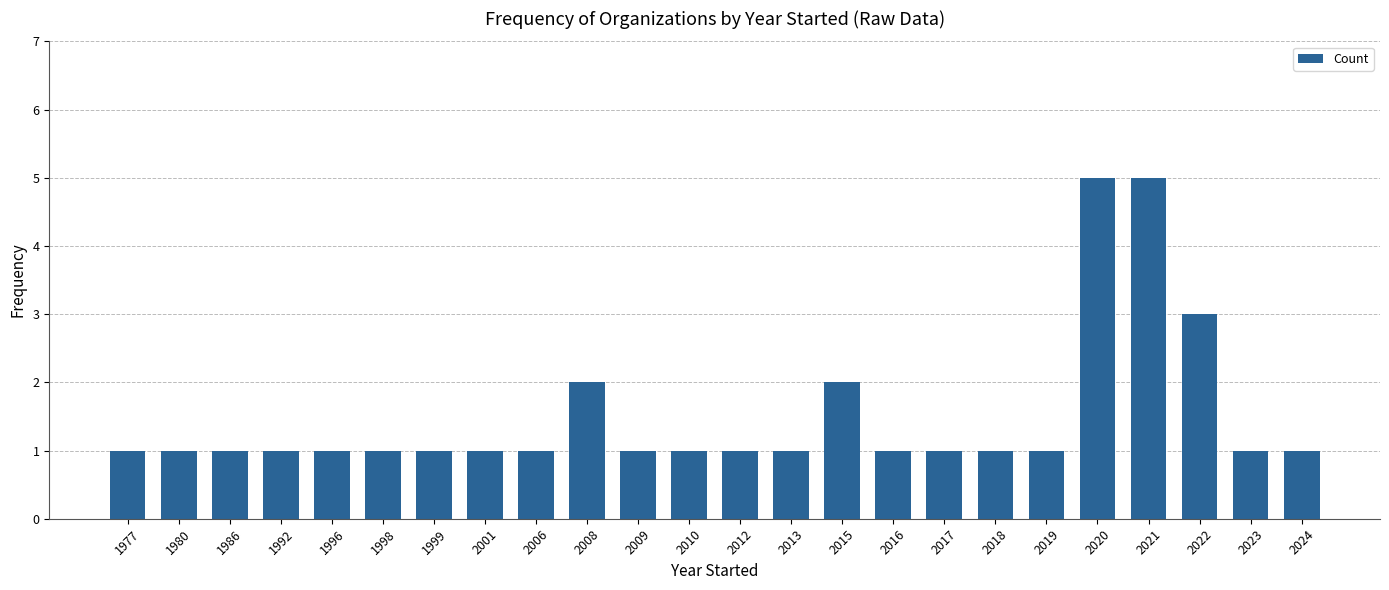

Does the chart contain stacked bars?

No